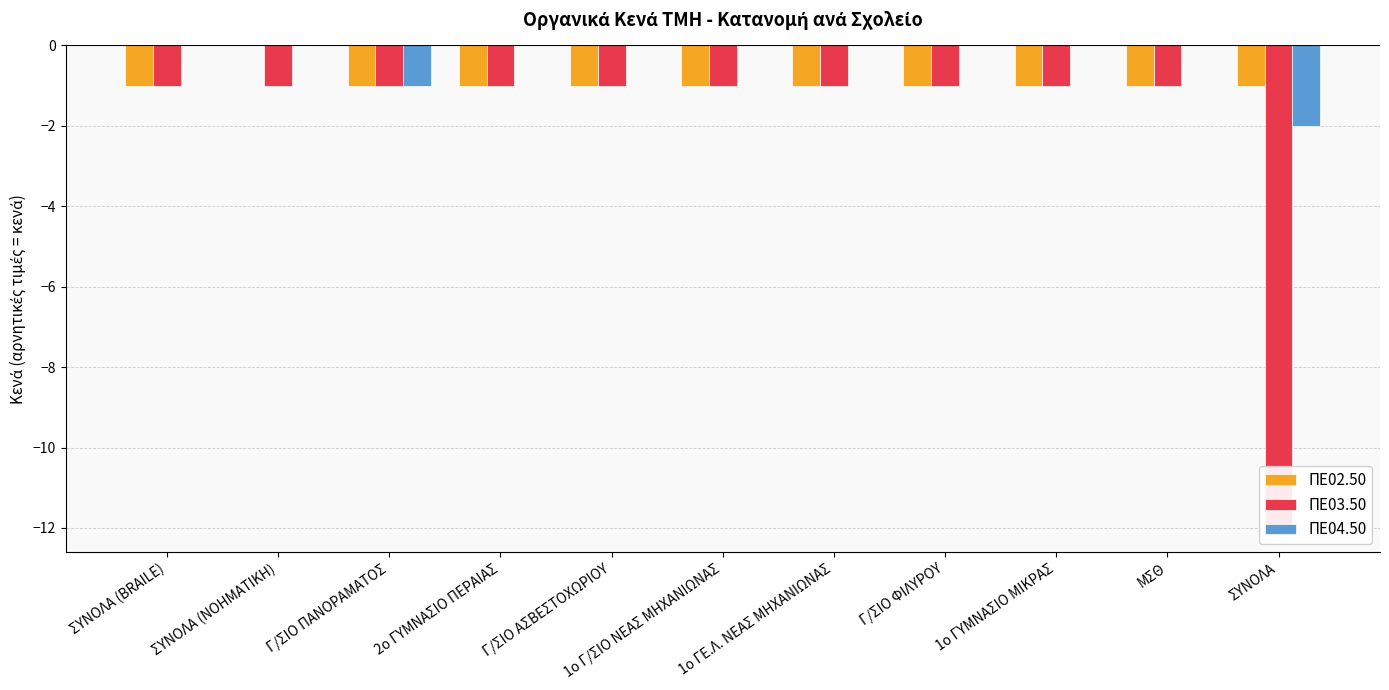

What is the average value of the ΠΕ02.50 series?

-1